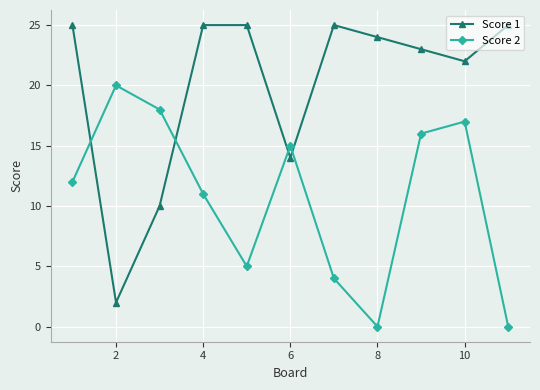

What is the lowest value of the Score 1 series?

2